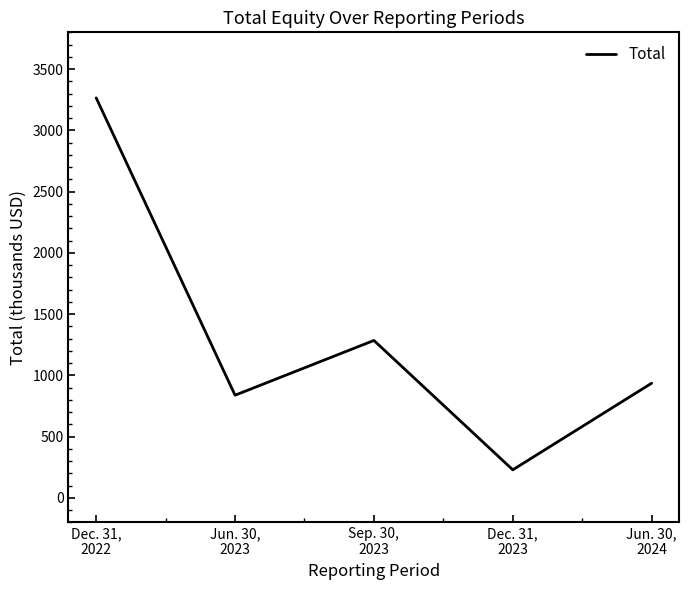

Does the chart have visible grid lines?

No